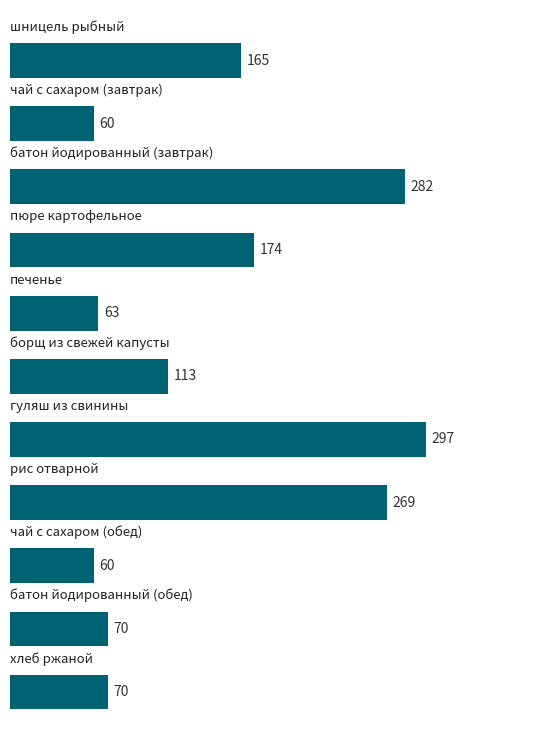

What is the greatest value displayed?

297